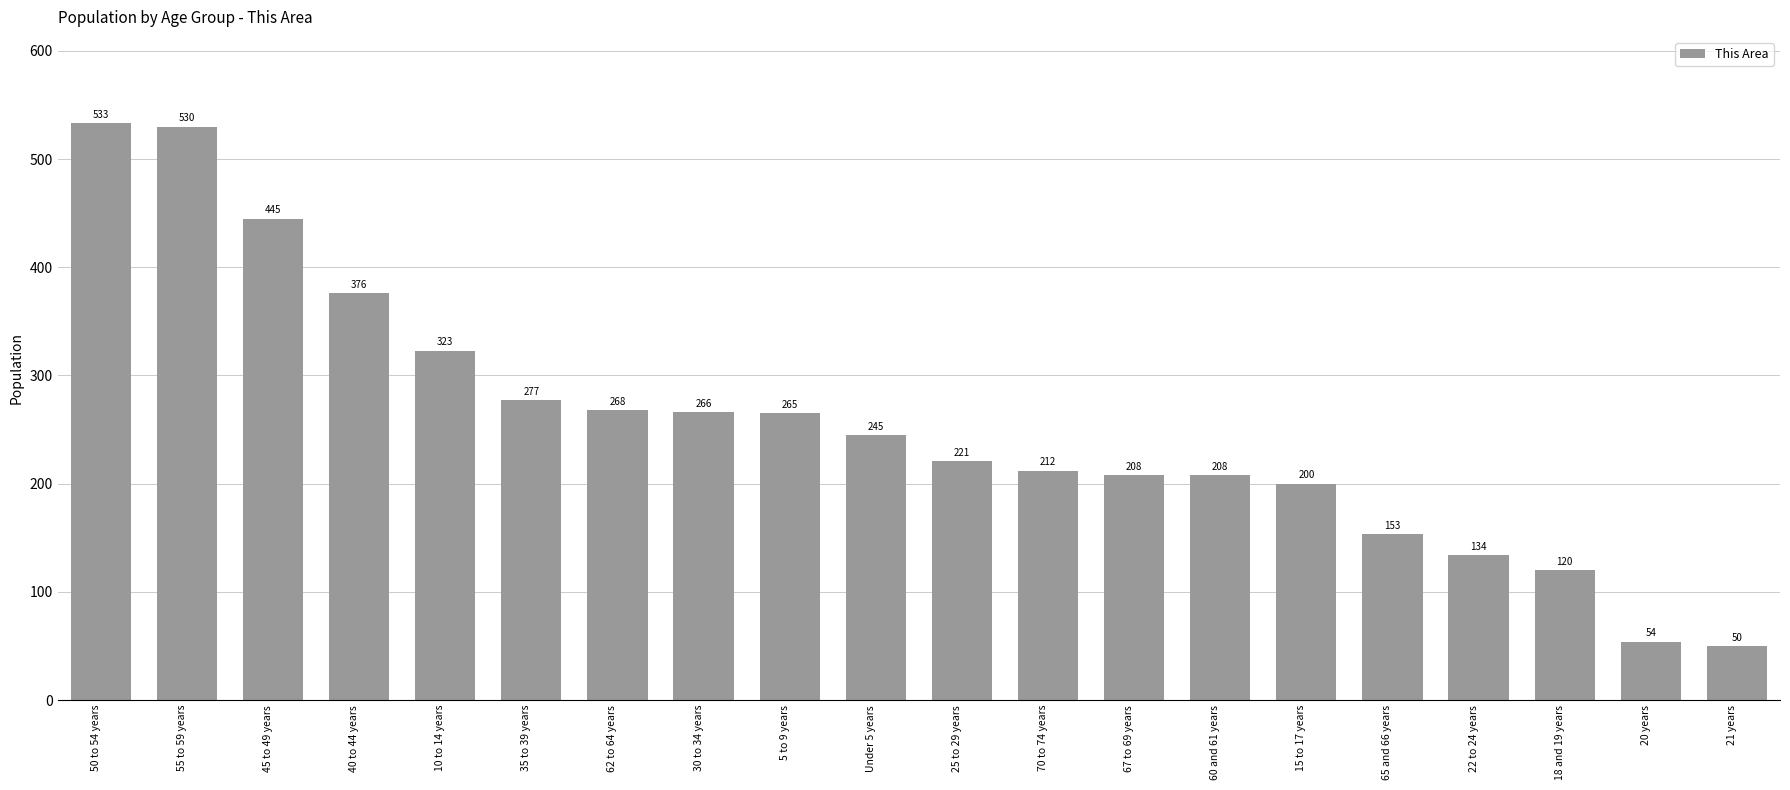

What is the label of the 6th bar from the right?

15 to 17 years